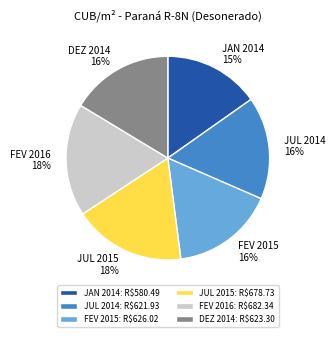

Does any single category account for the majority?

No